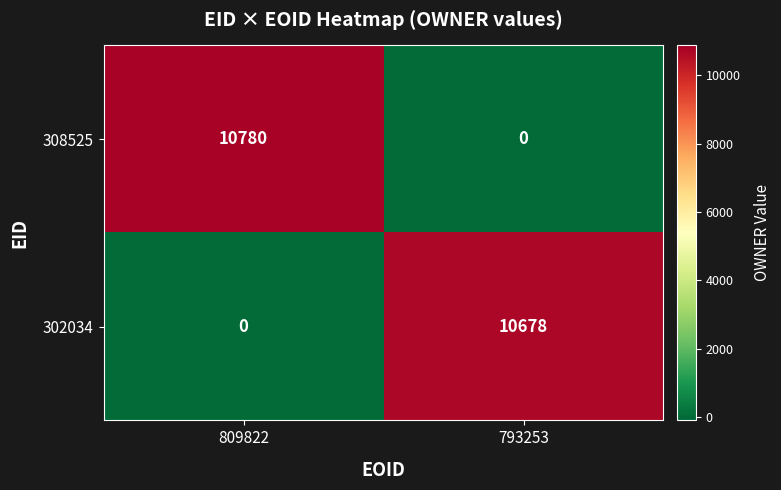

At which category is the sum across all series the highest?

809822